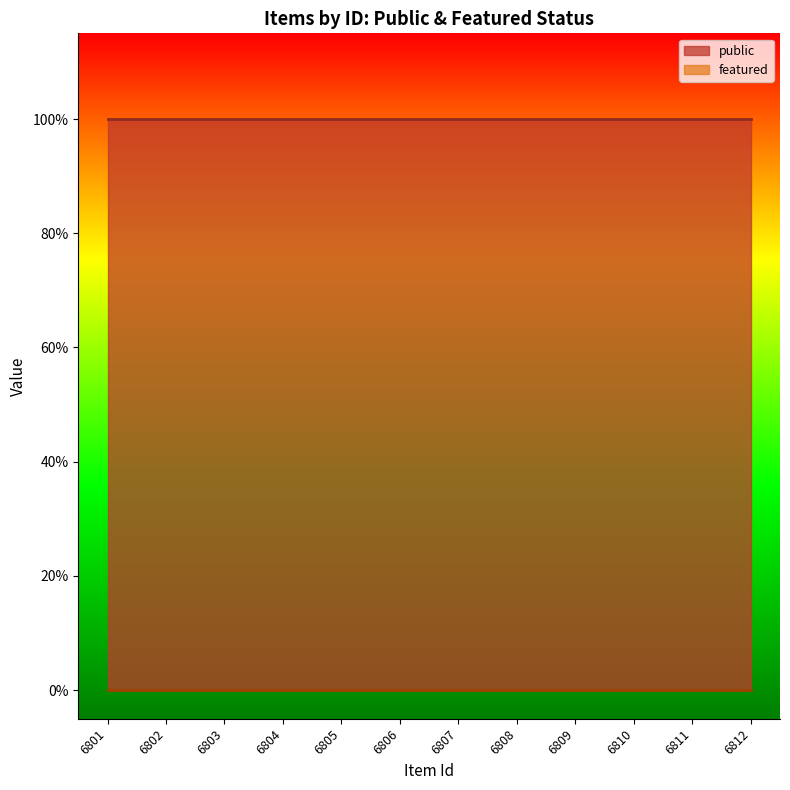

Where is public nearest to the value 1?

6801